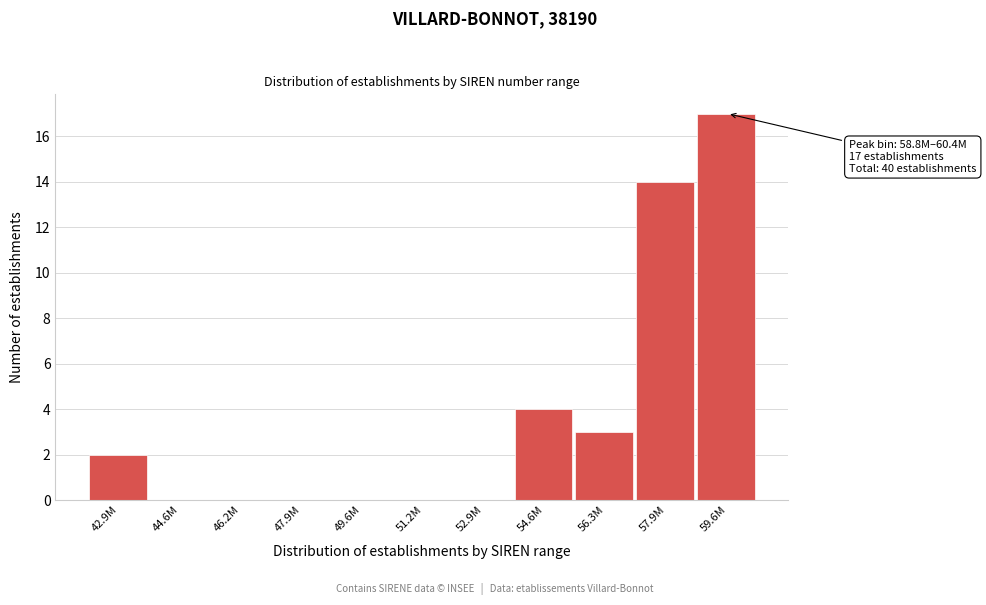

Reading left to right, transcribe all the data shown in this chart.

42.9M=2	44.6M=0	46.2M=0	47.9M=0	49.6M=0	51.2M=0	52.9M=0	54.6M=4	56.3M=3	57.9M=14	59.6M=17